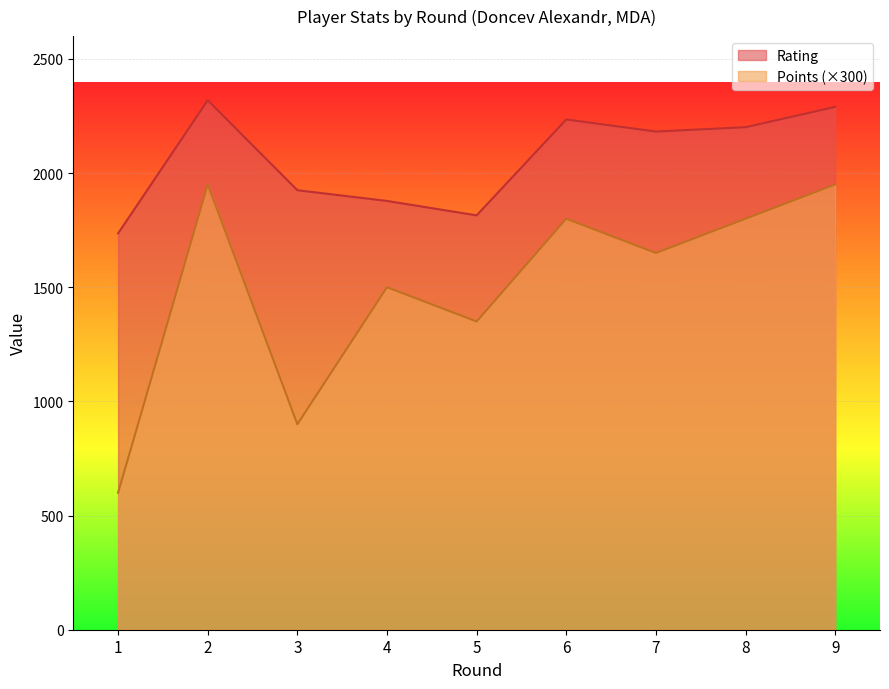

At which category does Rating reach its first local valley?

5